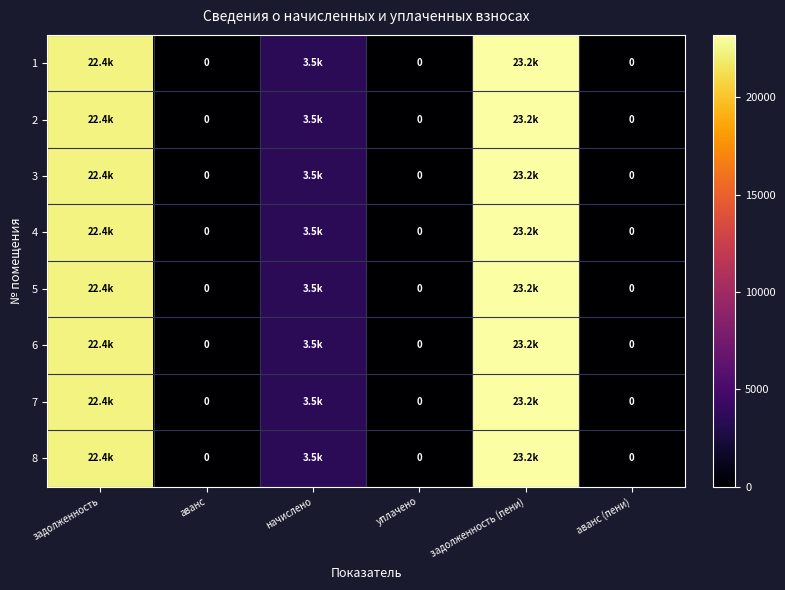

How many positive values does the 7 series have?

3